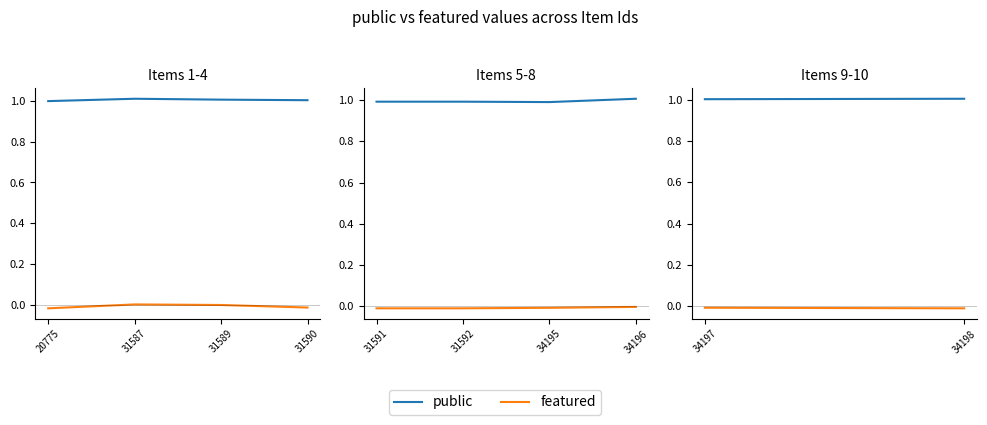

Which series changed the most between 34197 and 34198?

featured